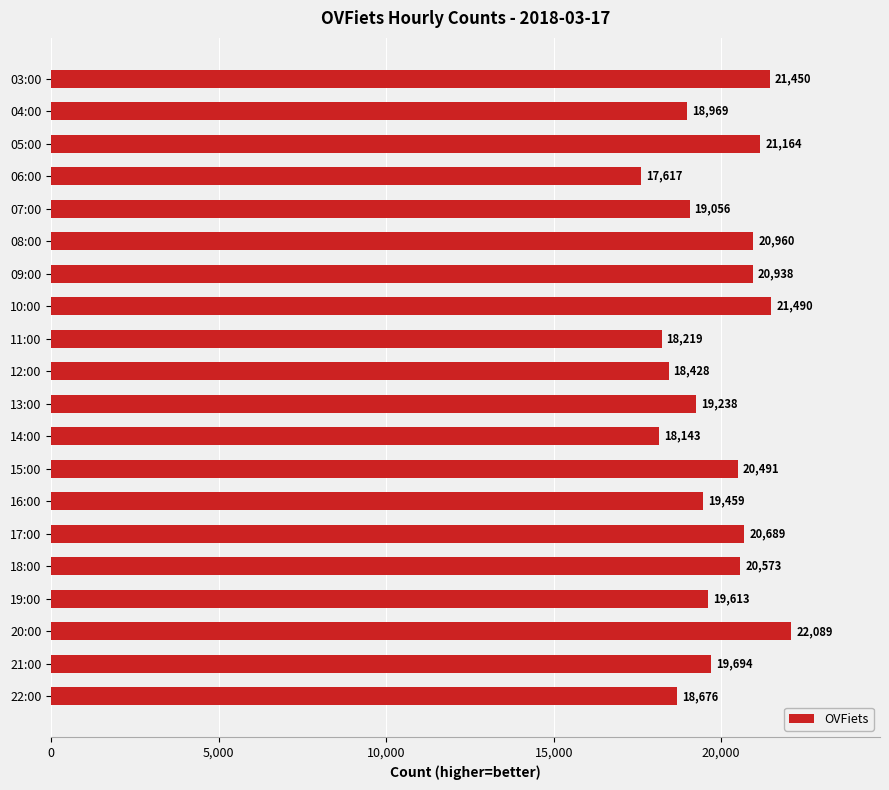

What is the label of the 2nd bar from the bottom?

21:00